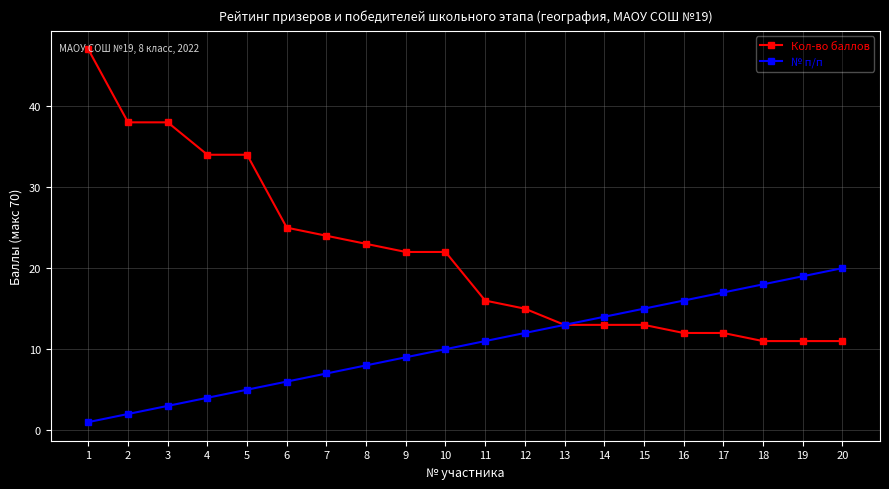

Which series has the widest spread of values?

Кол-во баллов